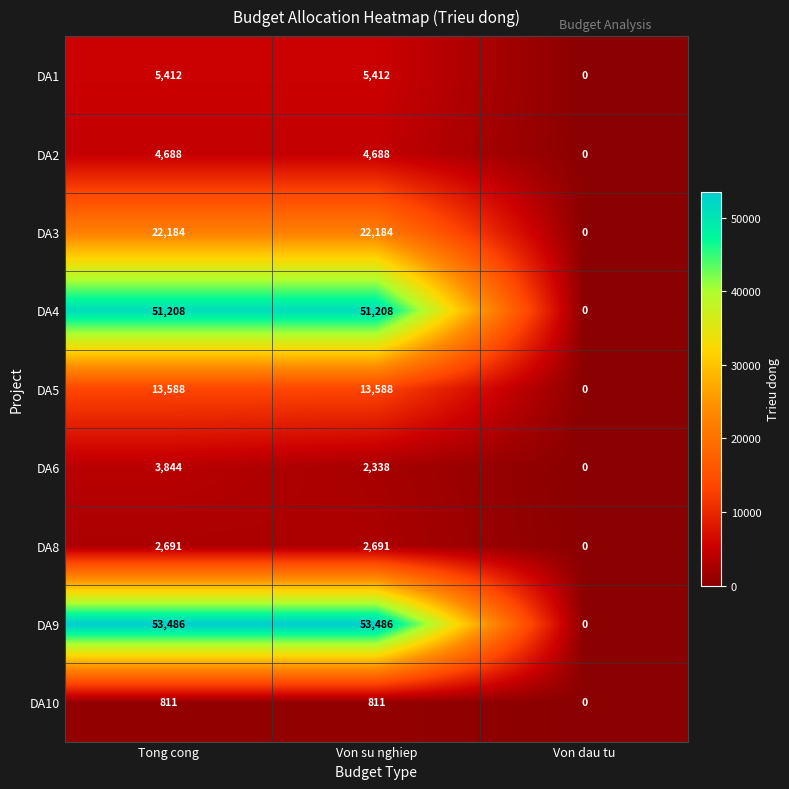

Reading left to right, list all the values displayed in this chart.

DA1: Tong cong=5412	Von su nghiep=5412	Von dau tu=0
DA2: Tong cong=4688	Von su nghiep=4688	Von dau tu=0
DA3: Tong cong=22184	Von su nghiep=22184	Von dau tu=0
DA4: Tong cong=51208	Von su nghiep=51208	Von dau tu=0
DA5: Tong cong=13588	Von su nghiep=13588	Von dau tu=0
DA6: Tong cong=3844	Von su nghiep=2338	Von dau tu=0
DA8: Tong cong=2691	Von su nghiep=2691	Von dau tu=0
DA9: Tong cong=53486	Von su nghiep=53486	Von dau tu=0
DA10: Tong cong=811	Von su nghiep=811	Von dau tu=0